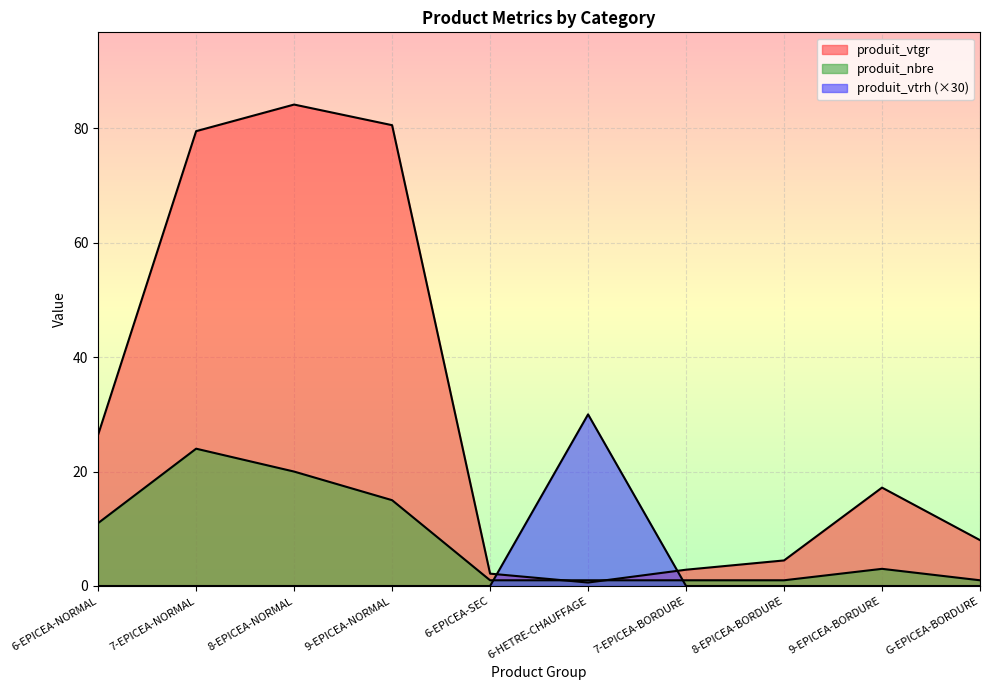

Which series has the widest spread of values?

produit_vtgr